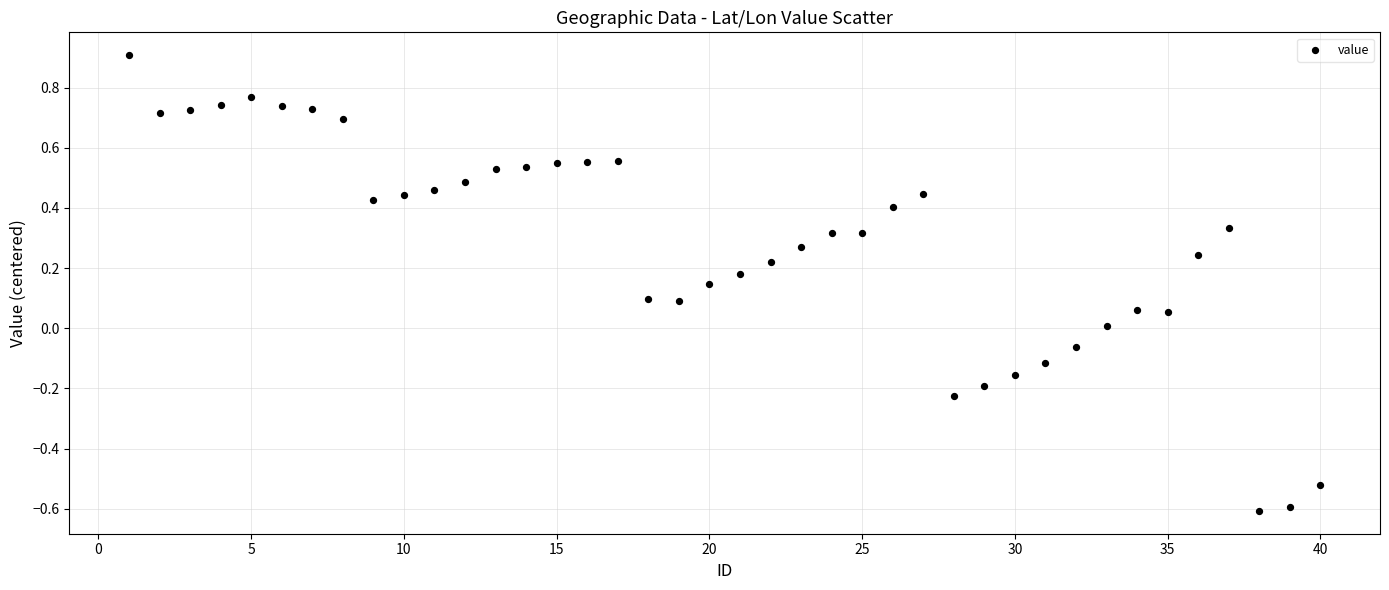

What is the range of X values (max minus min)?

39.0